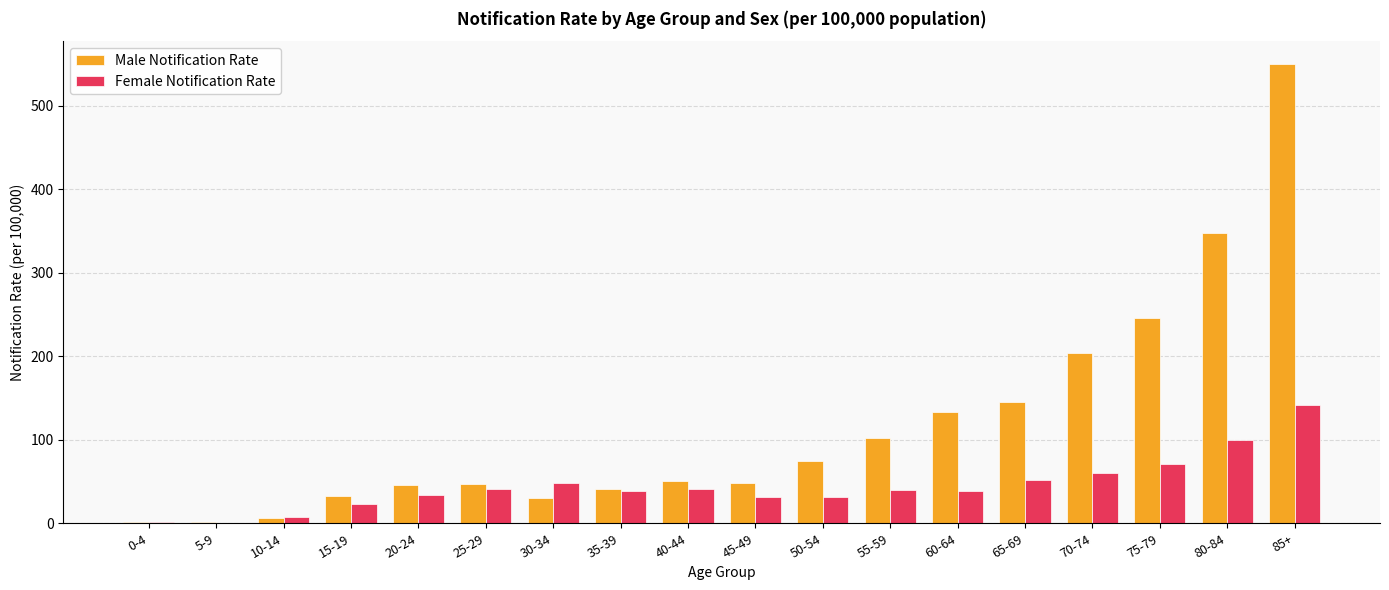

Between 10-14 and 35-39, which series saw the biggest shift?

Male Notification Rate